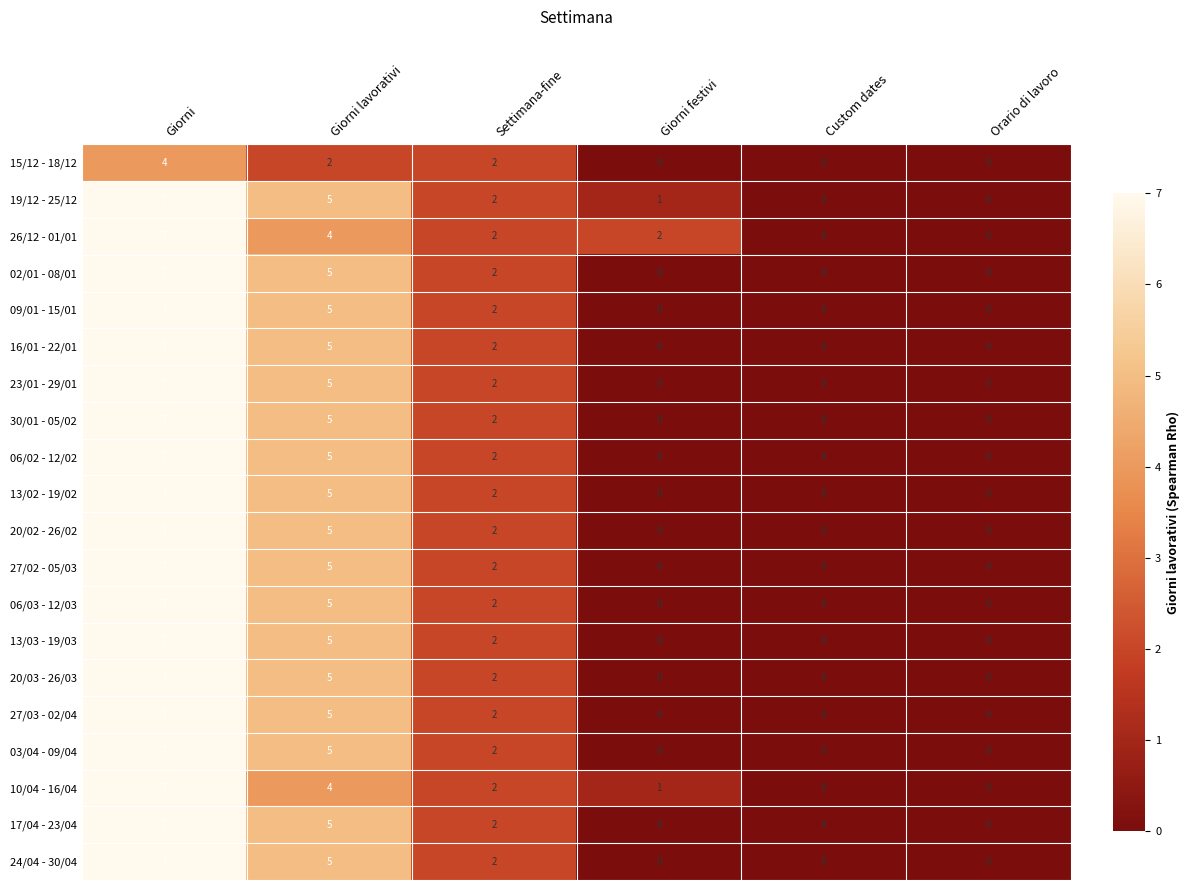

What is the difference between the highest and lowest values at Giorni lavorativi?

3